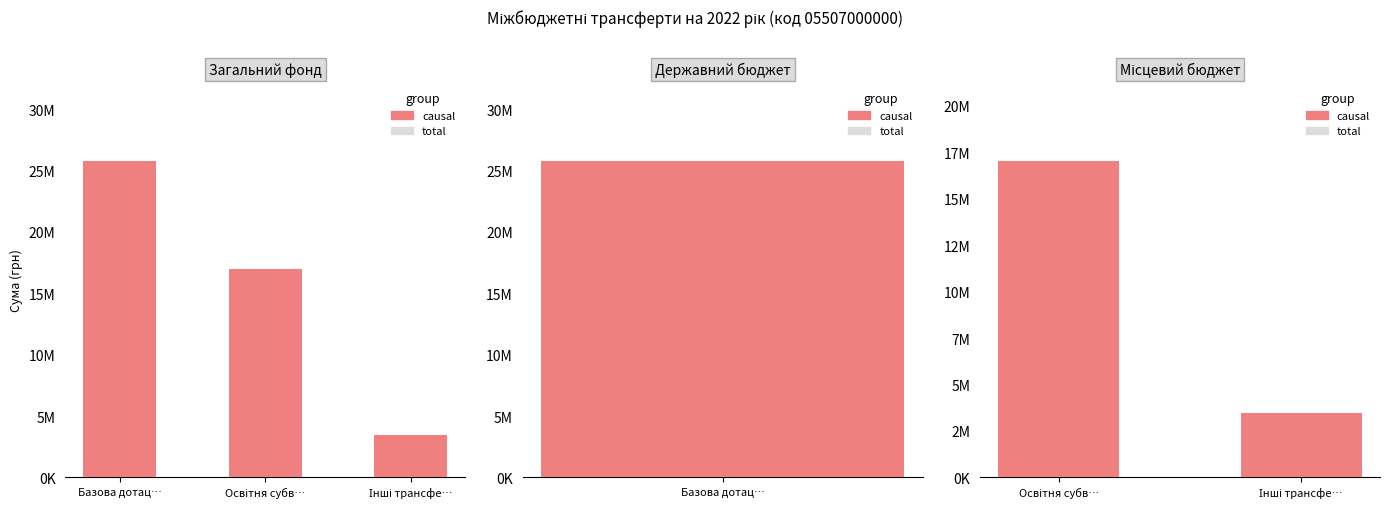

What is the maximum value for total?

17008000